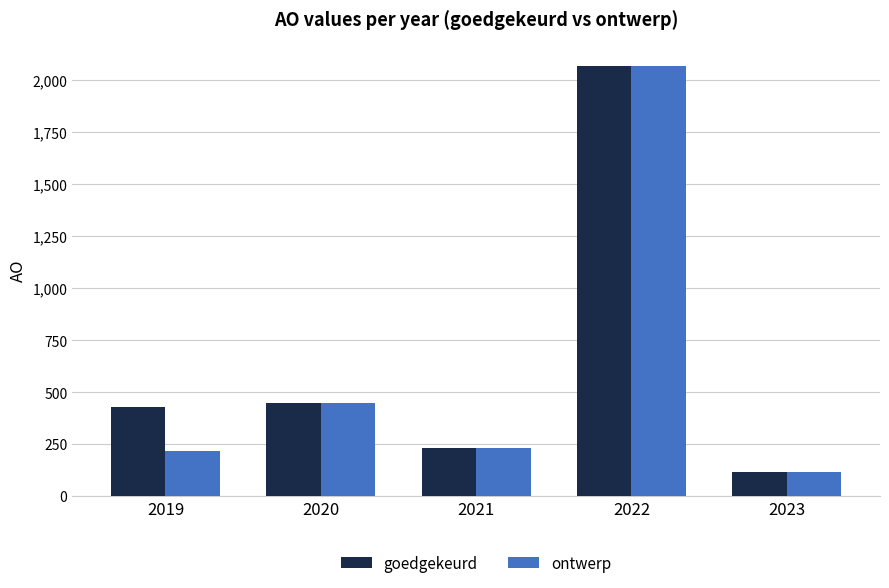

How many data points in ontwerp are less than 230?

2